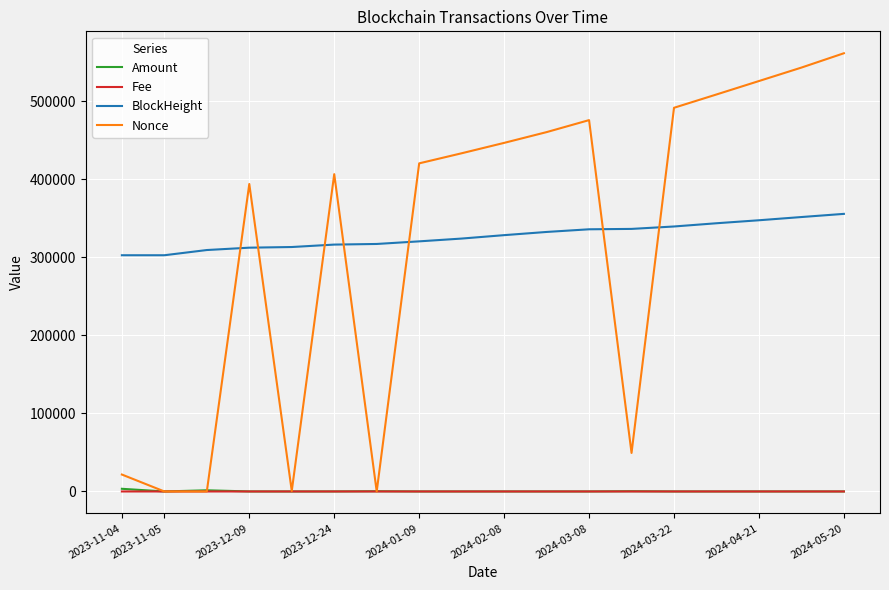

What are all the series names shown in the legend?

Amount, Fee, BlockHeight, Nonce